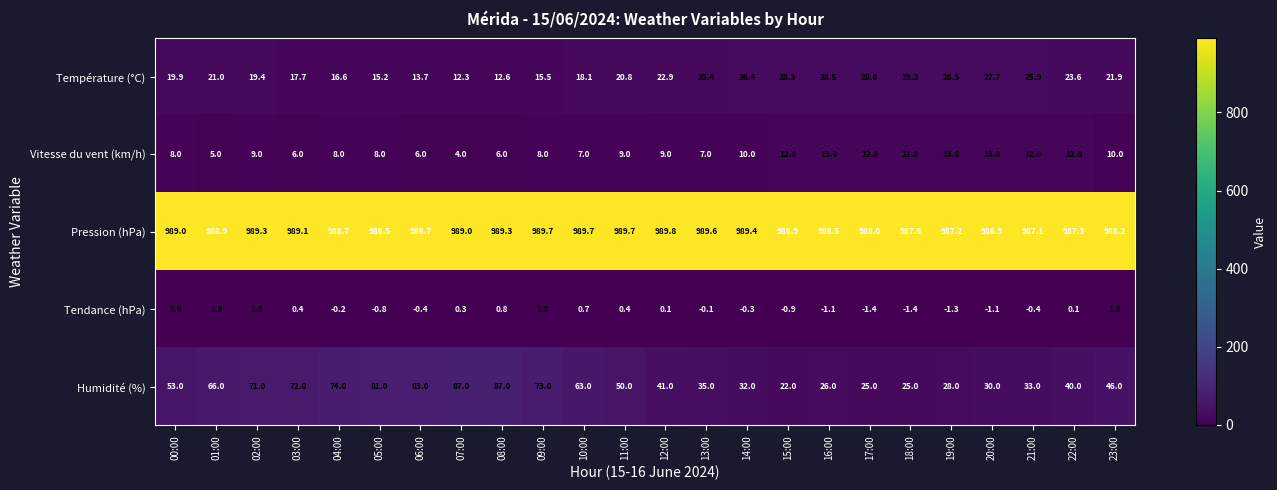

At which category is the sum across all series the highest?

08:00